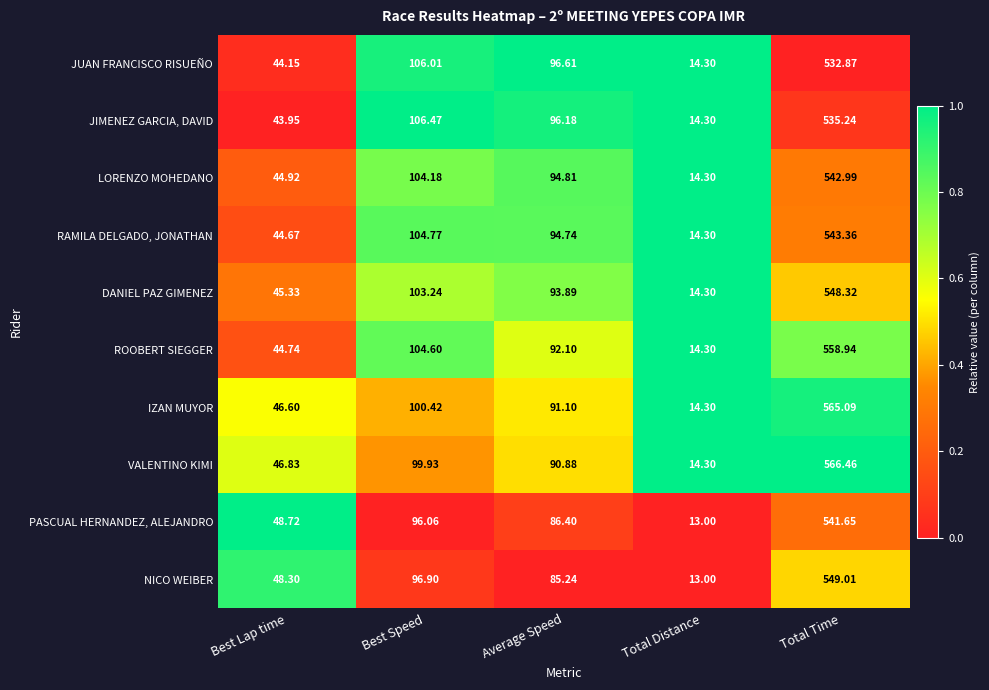

Where is PASCUAL HERNANDEZ, ALEJANDRO nearest to the value 277?

Best Speed